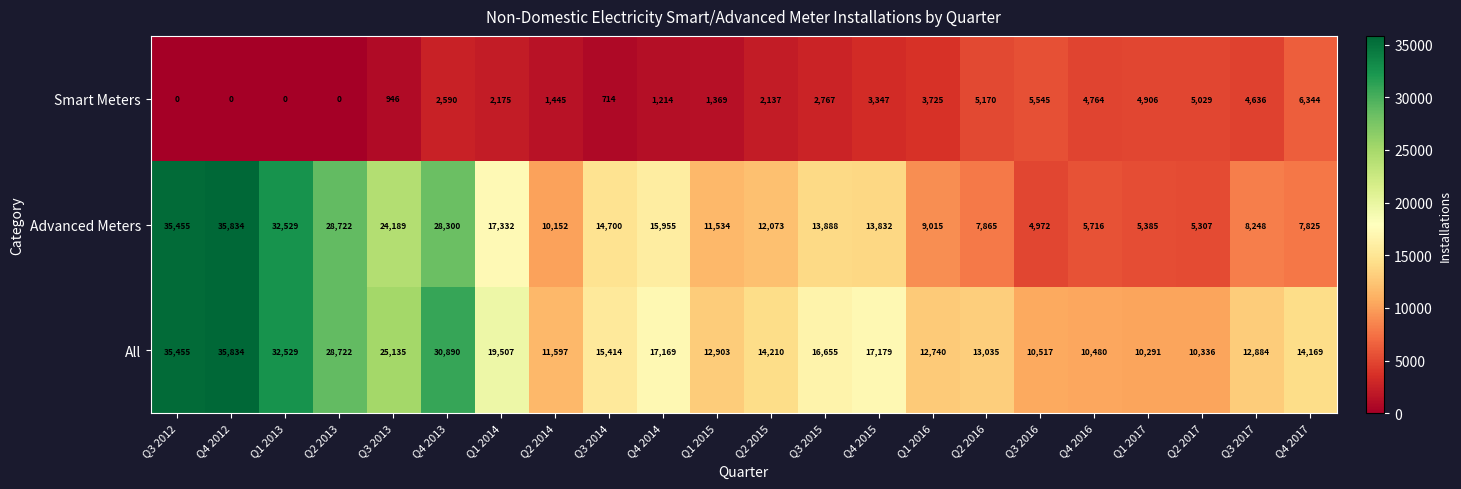

What is the maximum value for Advanced Meters?

35834